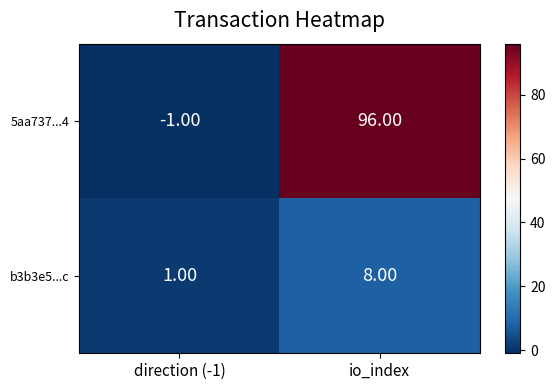

What is the difference between the maximum and minimum values in the b3b3e5...c series?

7